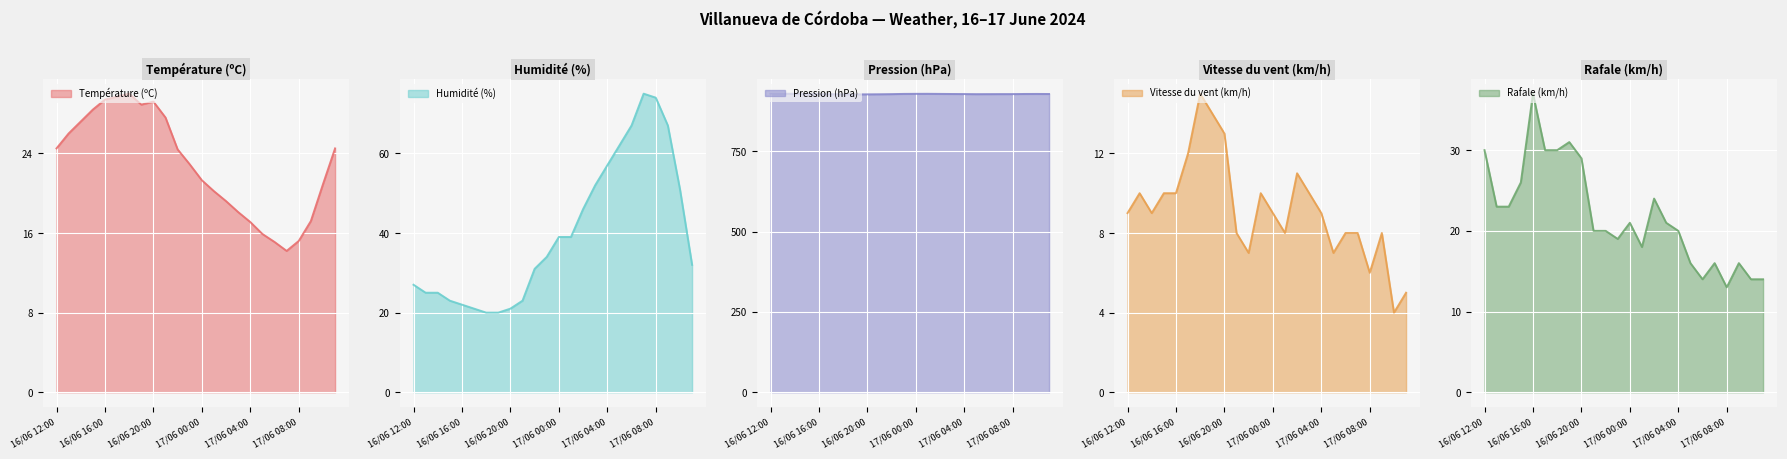

At which label does Température (ºC) first exceed 24?

16/06 12:00